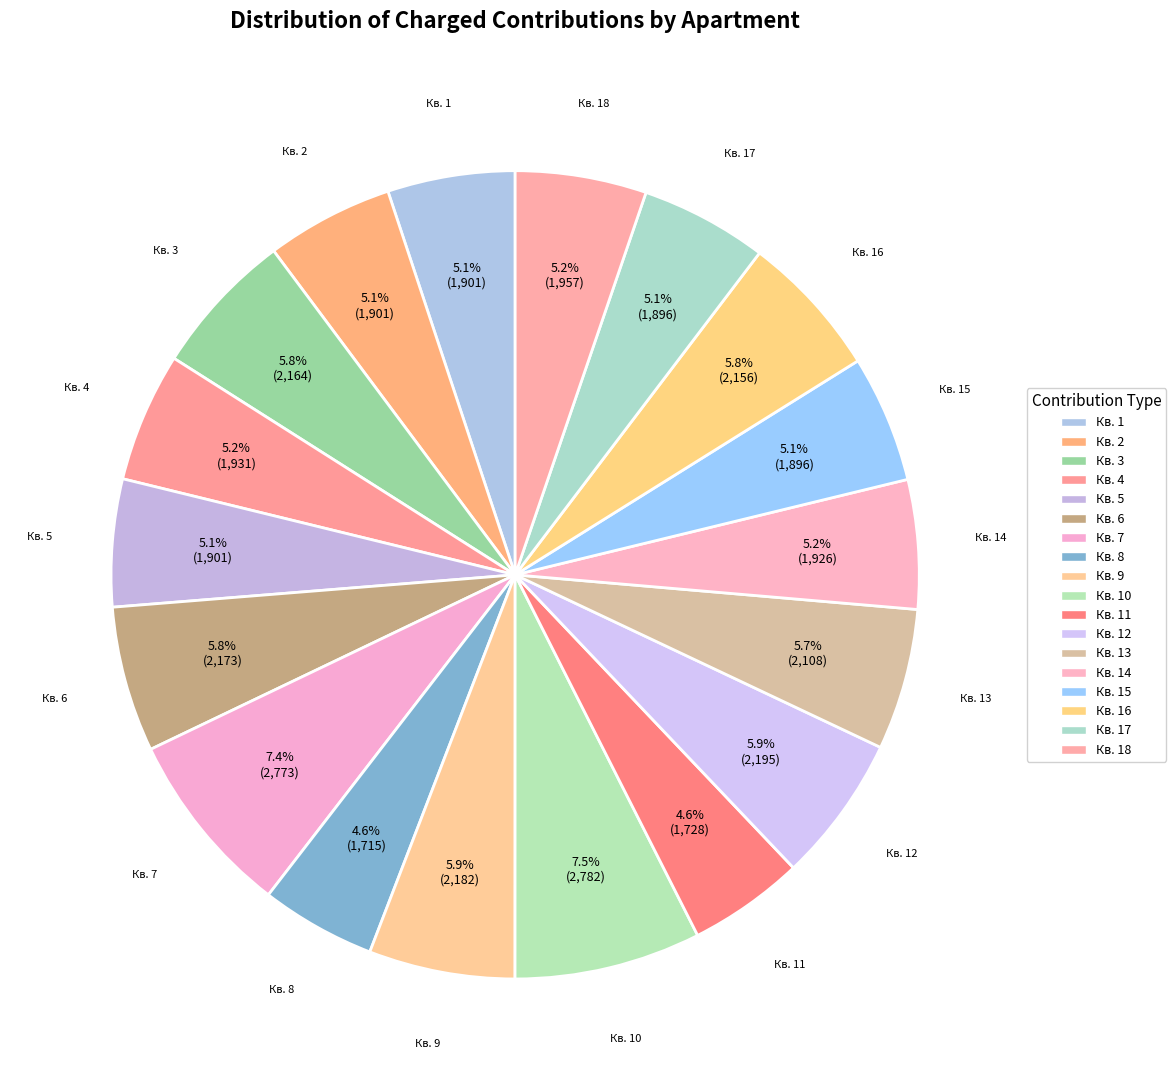

Count the number of slices in the pie.

18